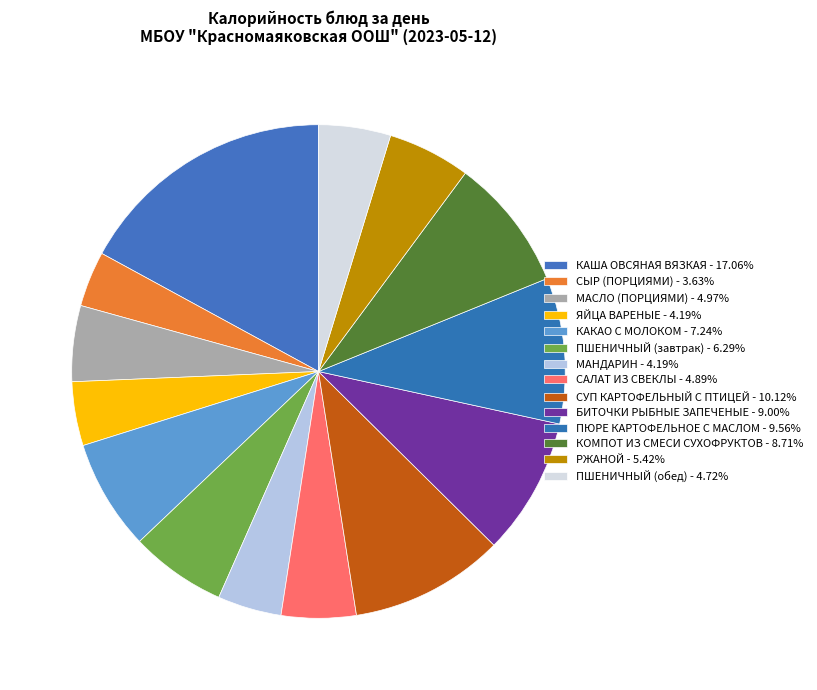

How many segments does this pie chart have?

14